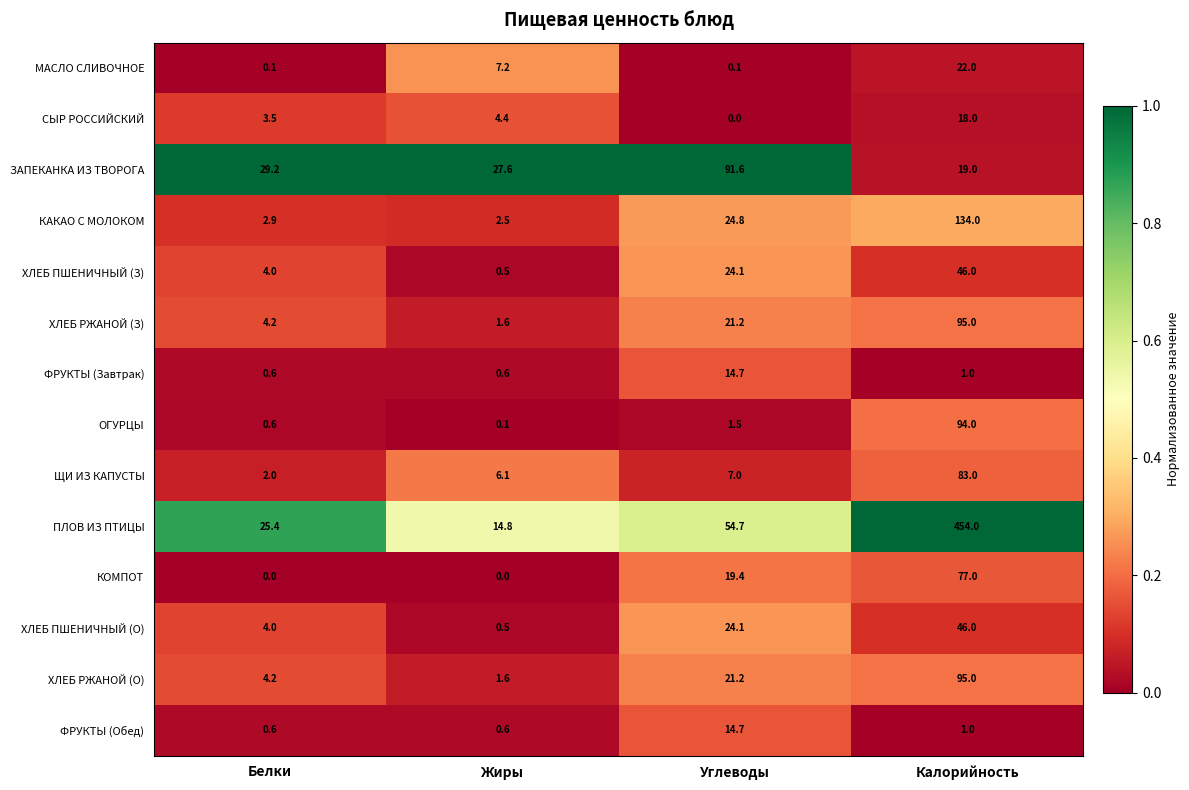

At which category is the sum across all series the highest?

Калорийность